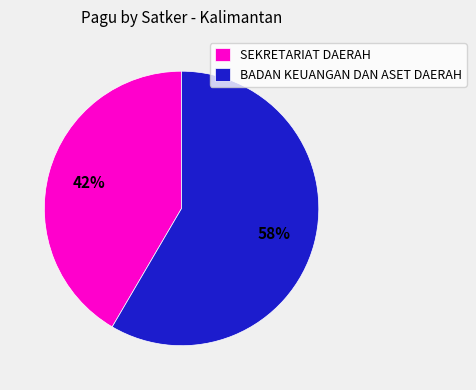

The BADAN KEUANGAN DAN ASET DAERAH slice represents 58% of the pie. True or false?

True